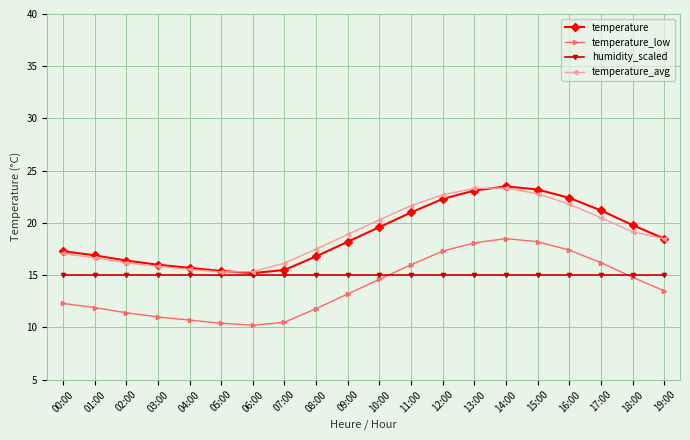

True or false: temperature has more than 0 interior local peaks.

True